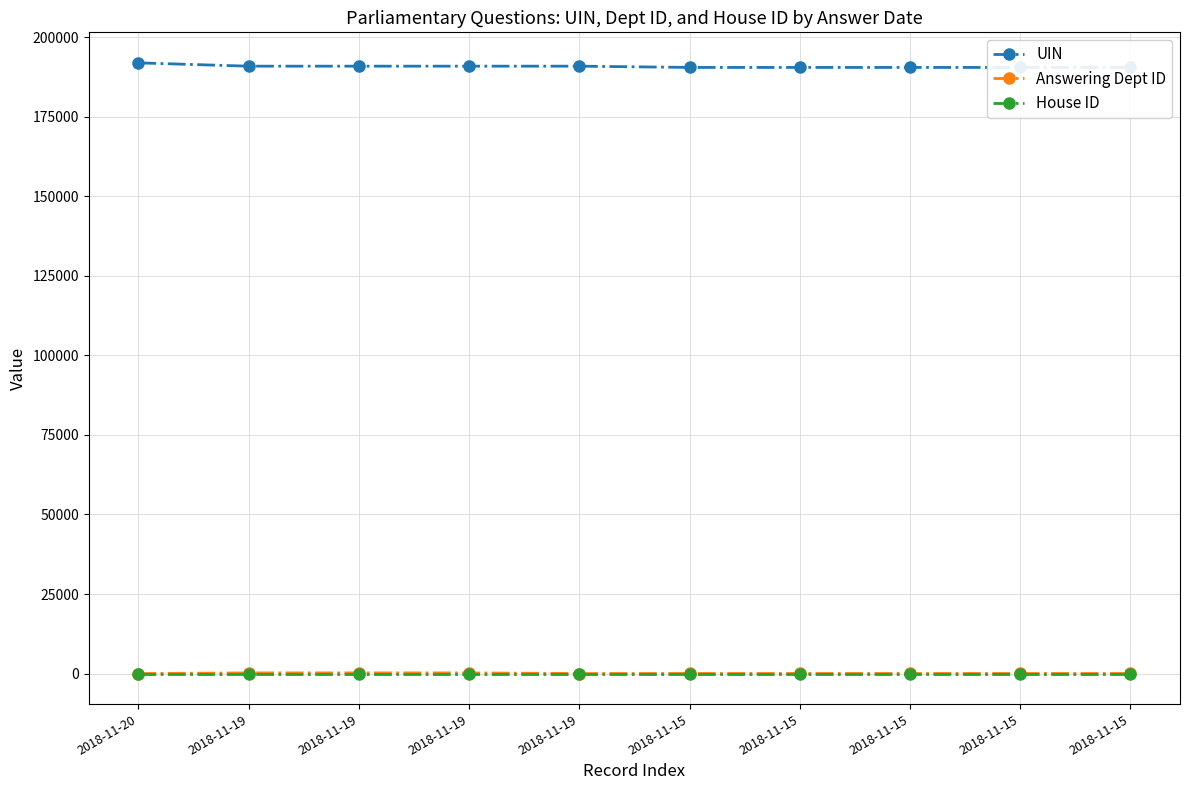

How many data points in UIN are less than 190923?

5